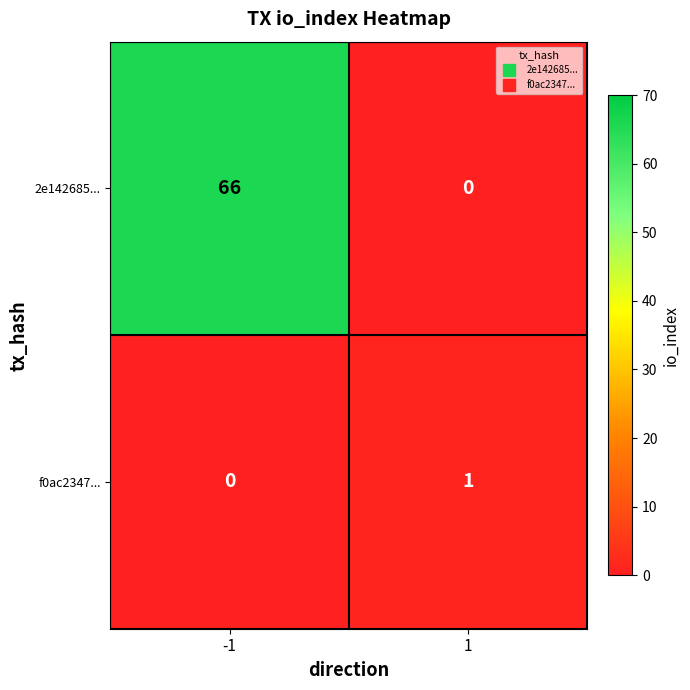

Which series has the widest spread of values?

2e142685...